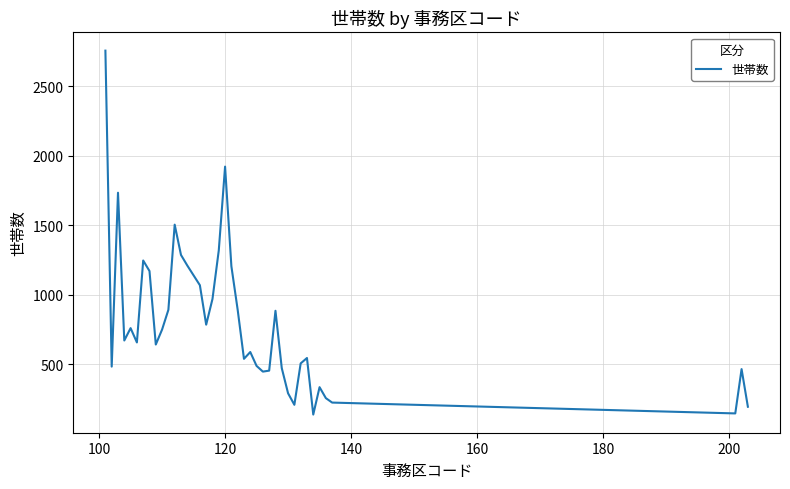

What is the difference between the maximum and minimum values?

2620